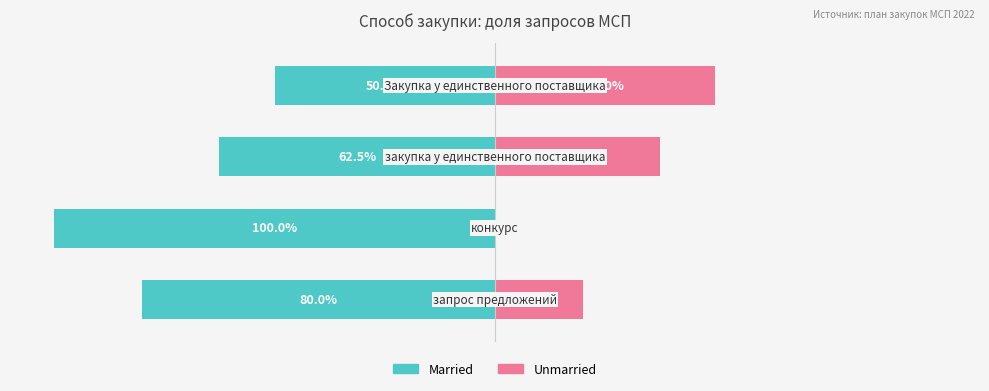

Are the bars horizontal?

Yes